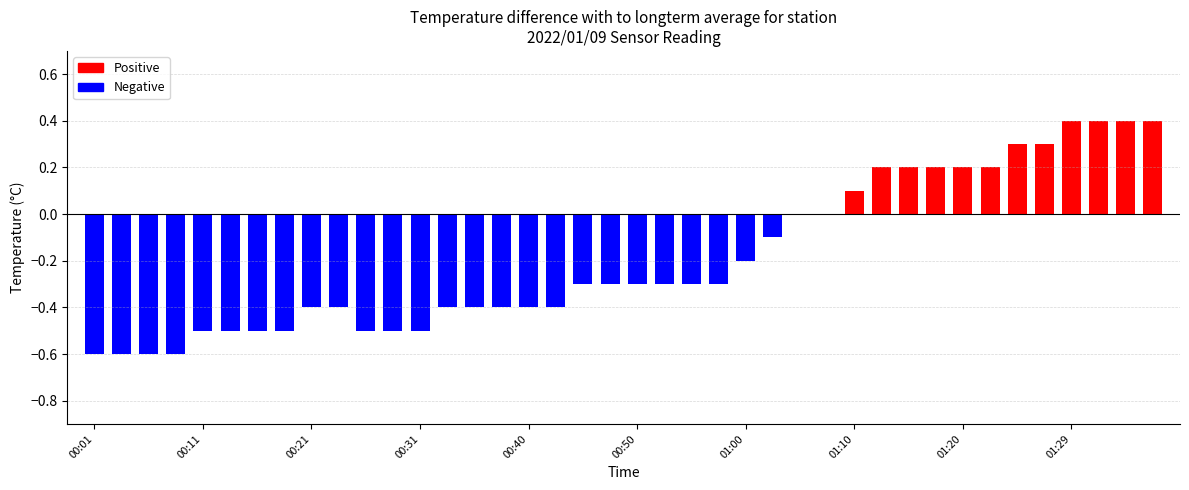

What is the sum of all values?

-7.5